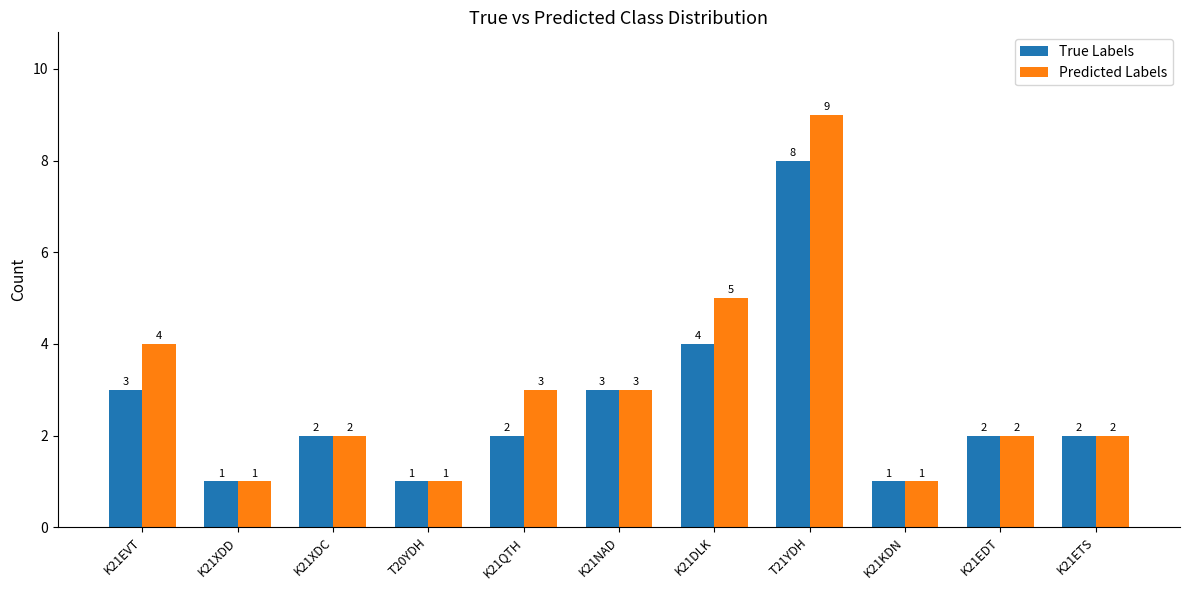

True or false: True Labels has a value of 2 at K21XDD.

False